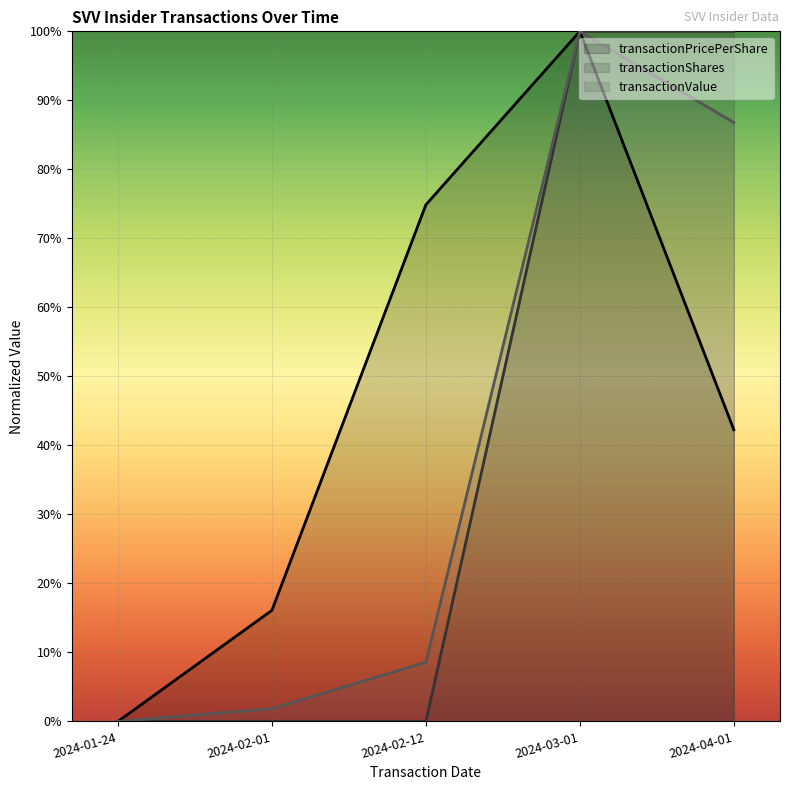

True or false: transactionPricePerShare has more than 0 interior local peaks.

True